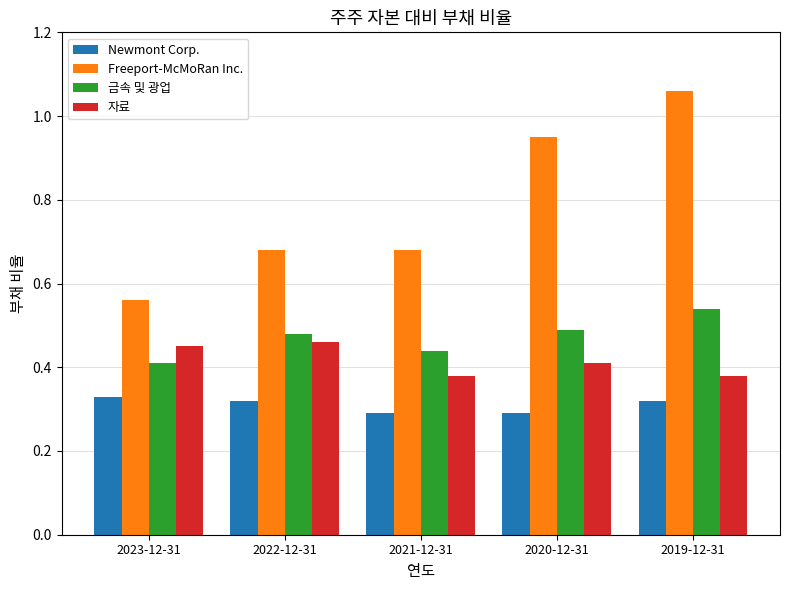

Which series changed the most between 2021-12-31 and 2020-12-31?

Freeport-McMoRan Inc.